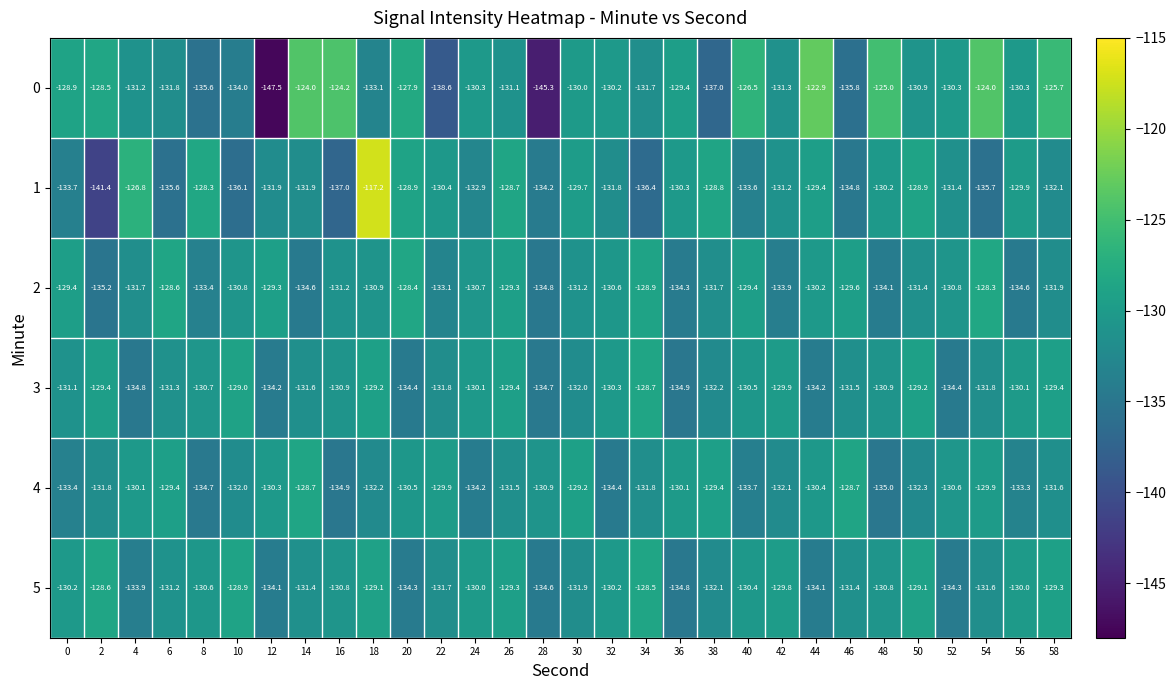

What is the spread (max minus min) of values at 58?

6.4